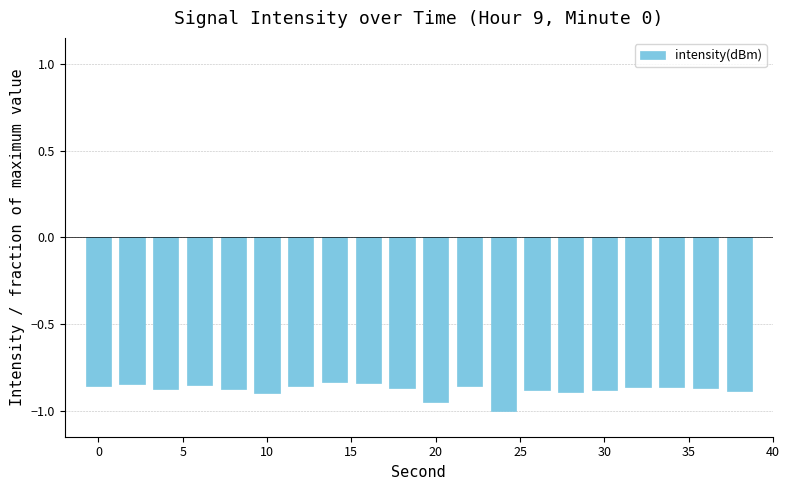

What is the sum of all values?

-17.6